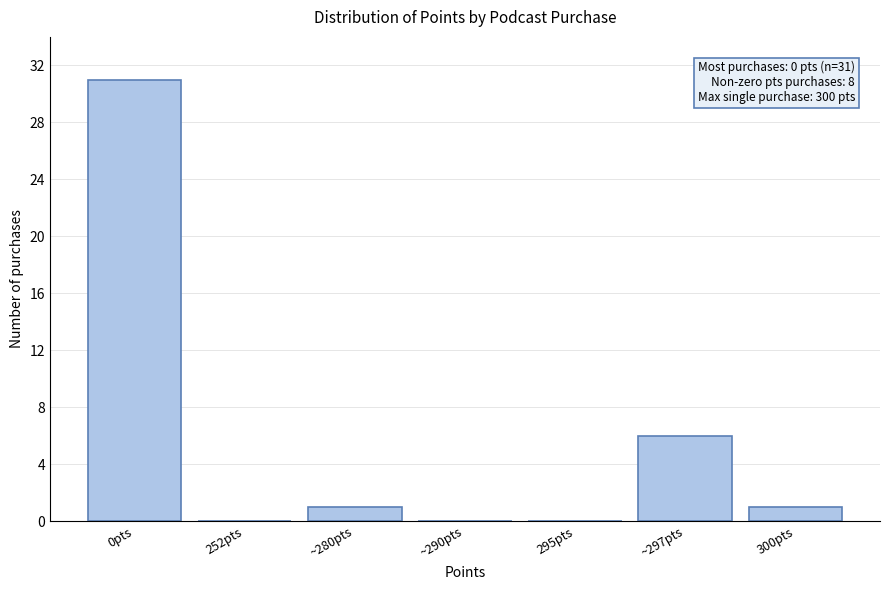

Reading left to right, transcribe all the data shown in this chart.

0pts=31	252pts=0	~280pts=1	~290pts=0	295pts=0	~297pts=6	300pts=1